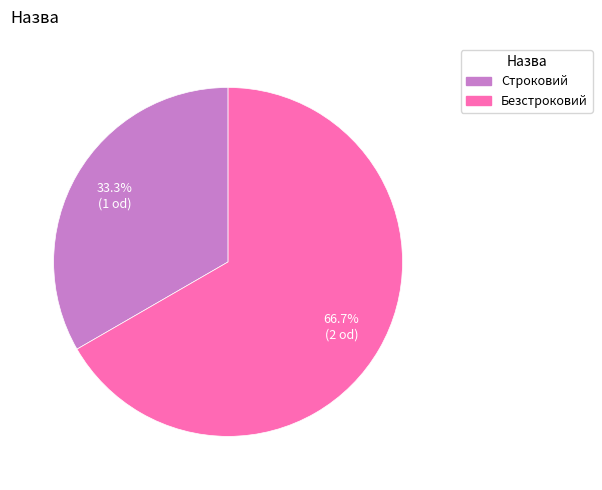

Between Безстроковий and Строковий, which is larger?

Безстроковий